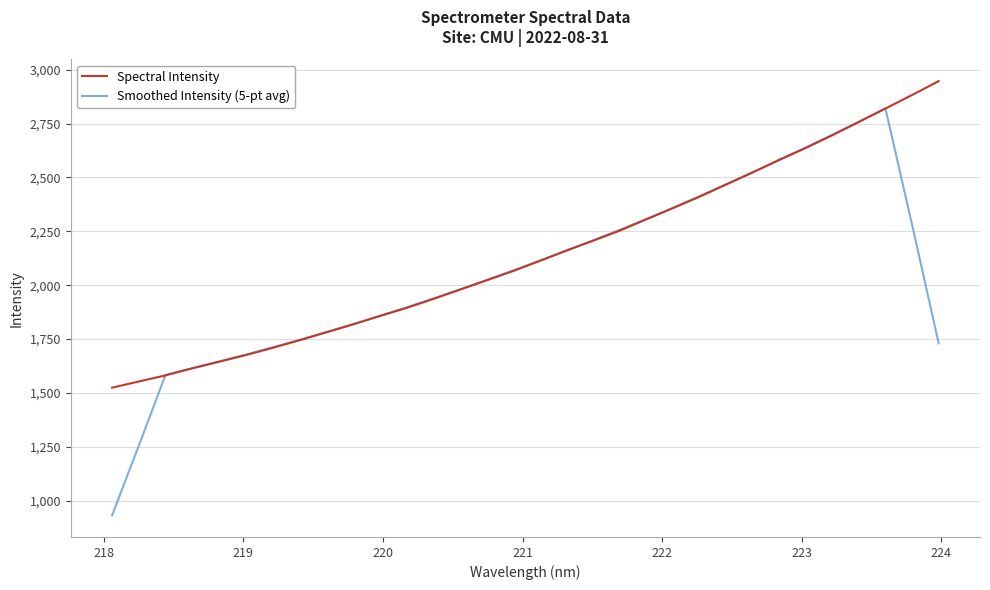

What is the minimum value shown in the chart?

931.5